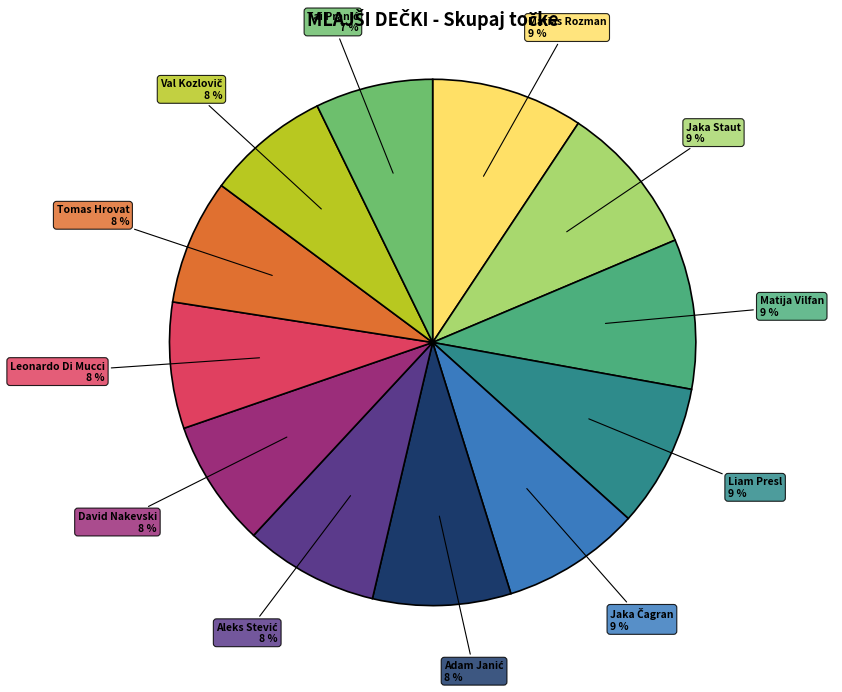

To the nearest percent, what is the difference between the largest and smallest slice percentages?

2%